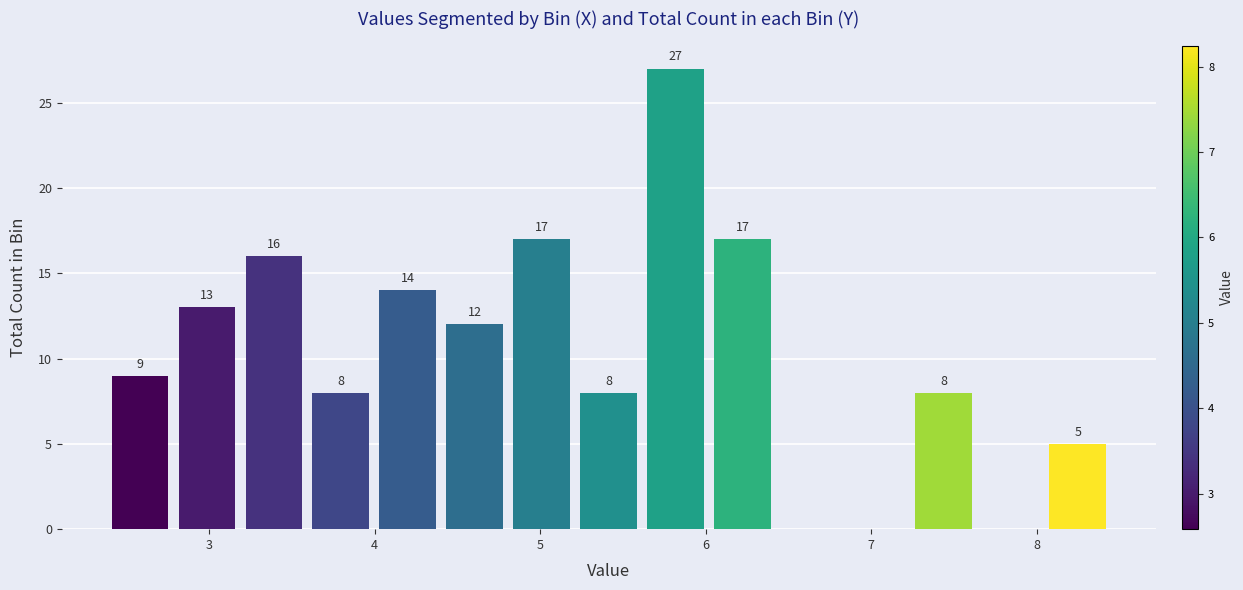

Which range on the x-axis has the tallest bar?

5.6 to 6.0